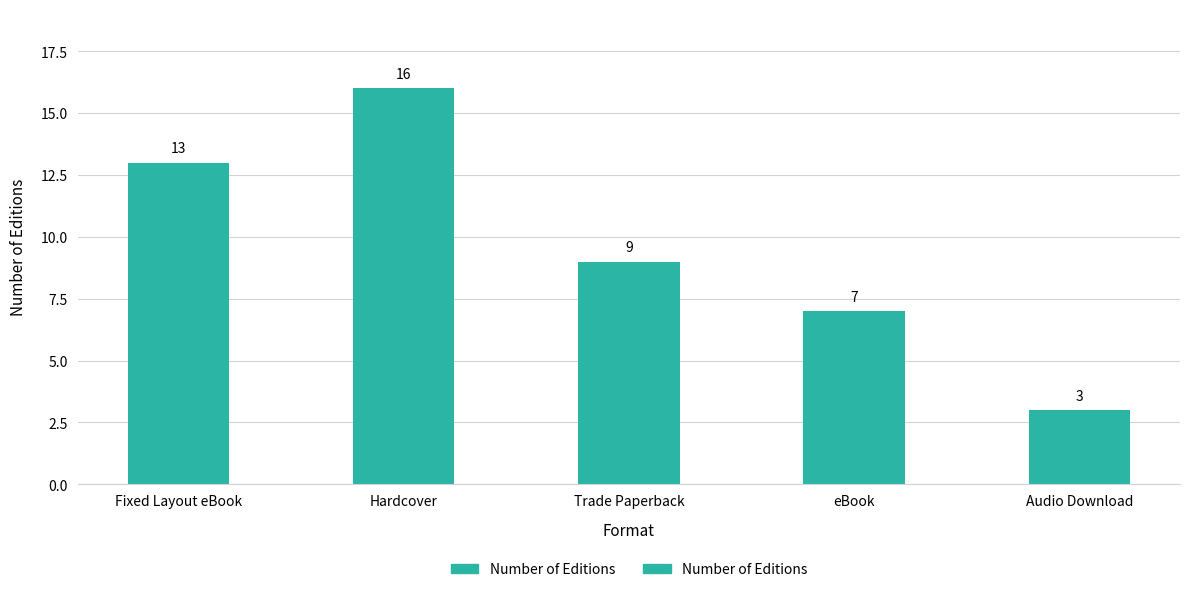

Reading left to right, transcribe all the data shown in this chart.

13	16	9	7	3